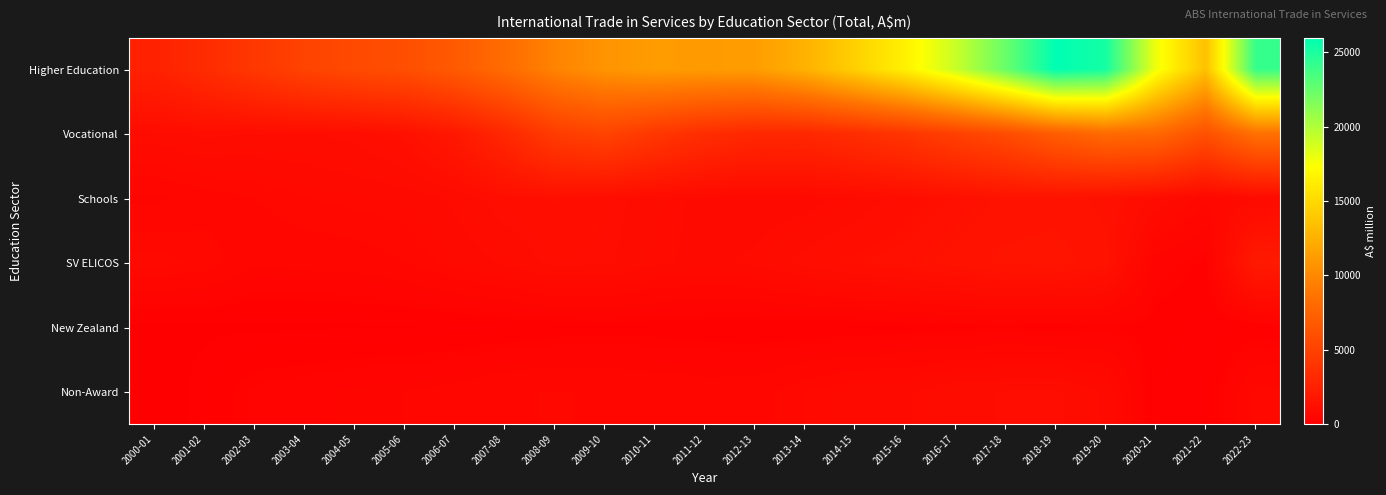

Which category has the lowest value across all series?

2000-01